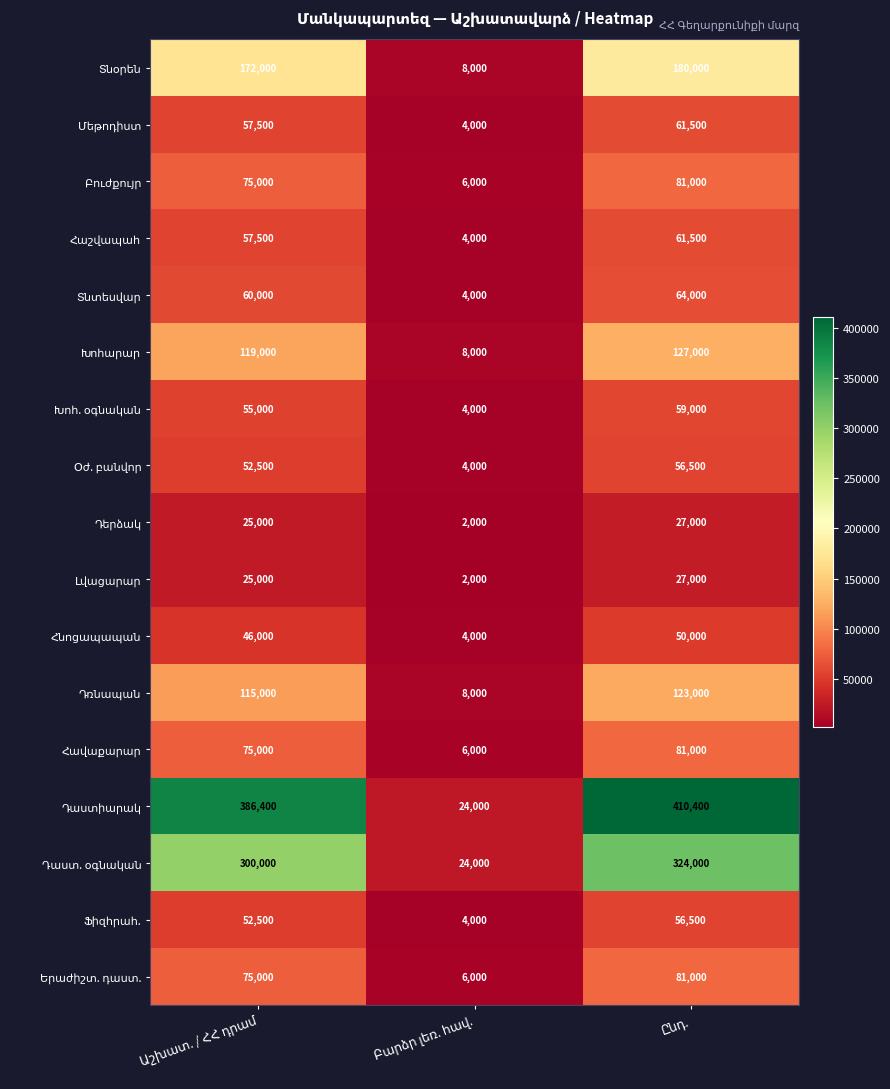

What is the greatest value displayed?

410400